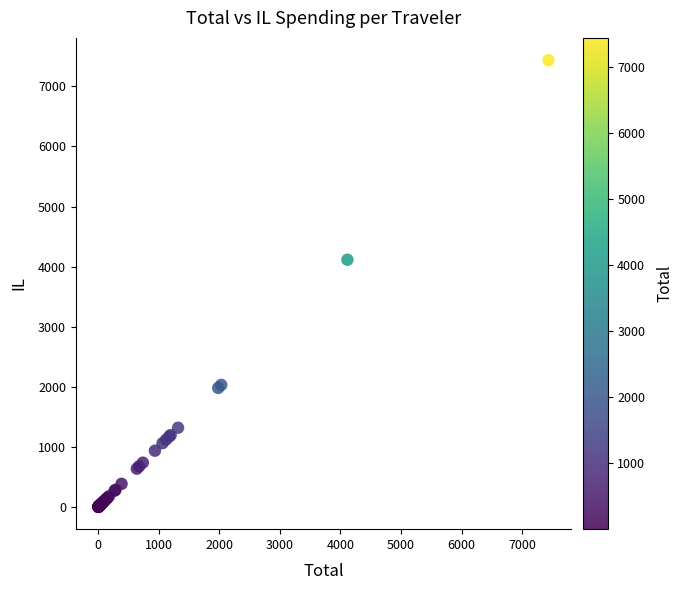

What Y value in the scatter plot is closest to 3718?

4114.6